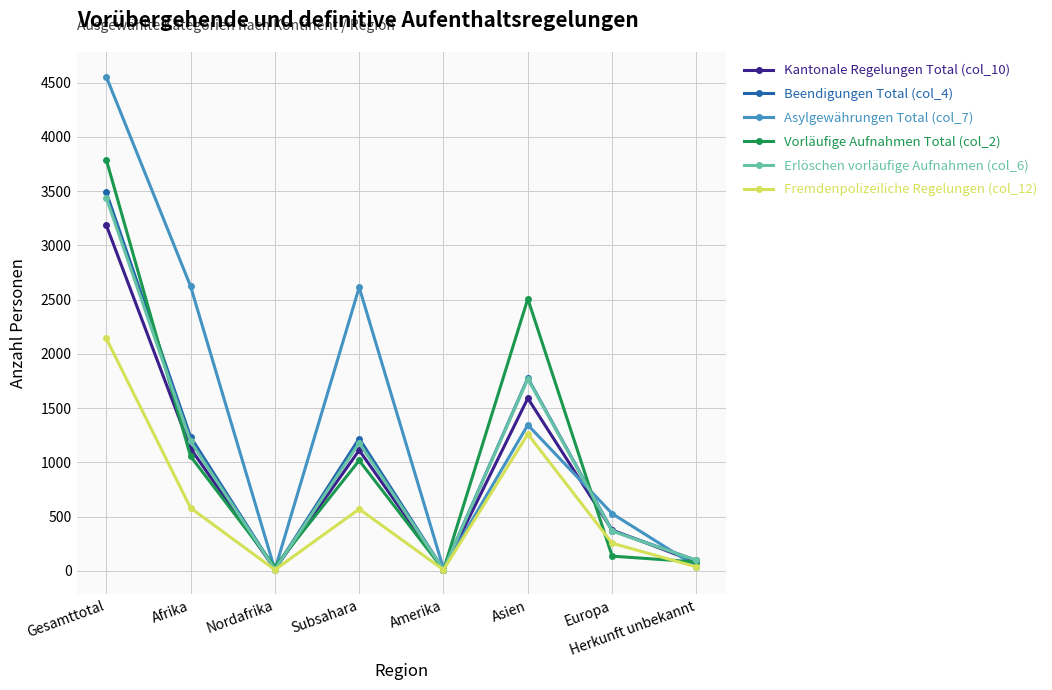

What is the label of the 6th point from the right?

Nordafrika